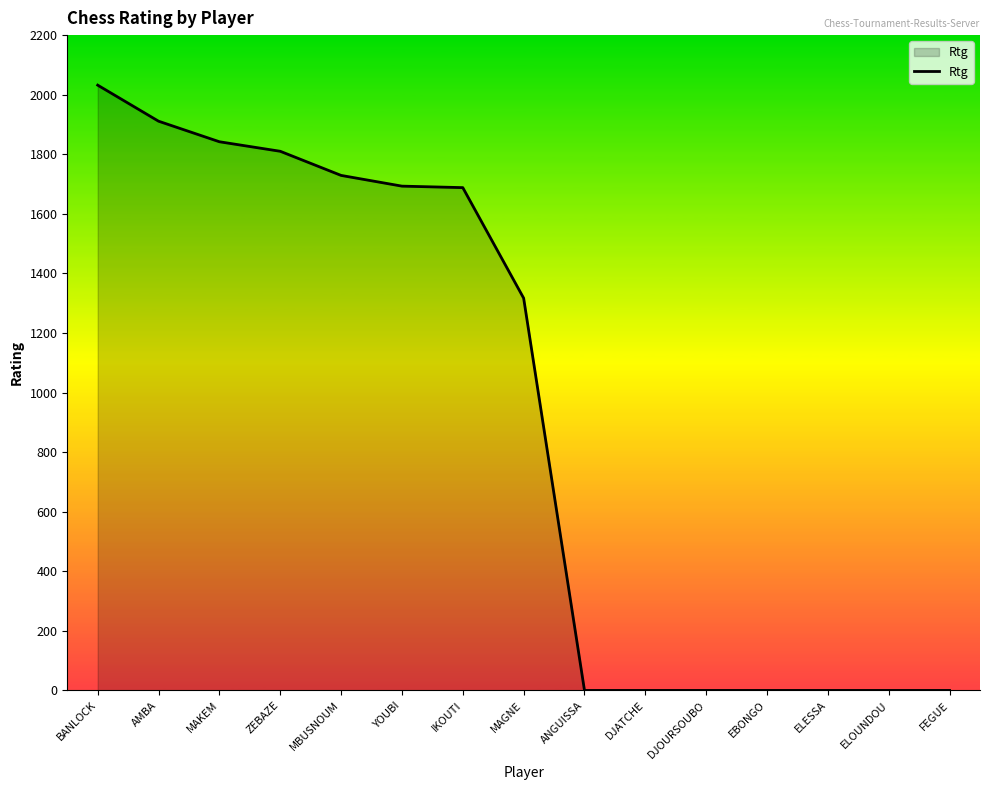

What is the greatest value displayed?

2032